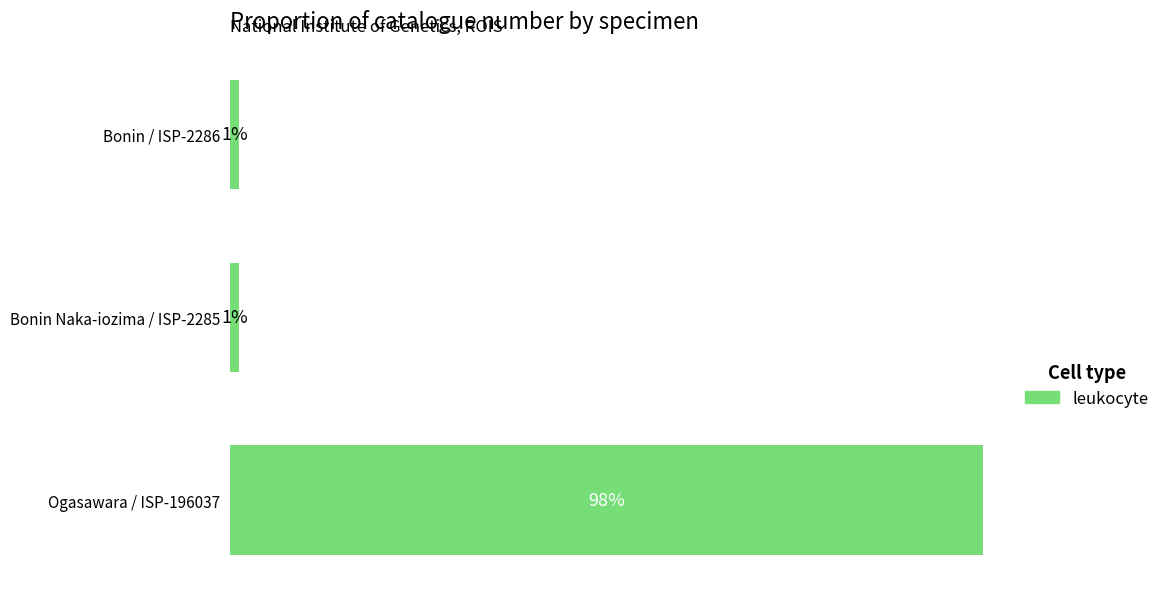

Does the chart contain any negative values?

No